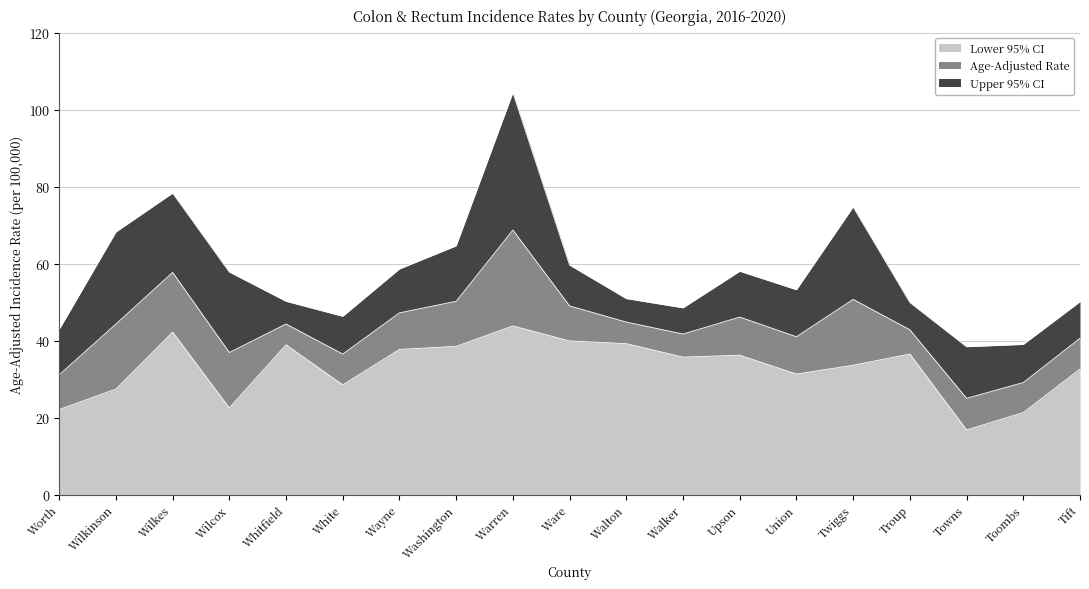

How many lines are shown in the chart?

3